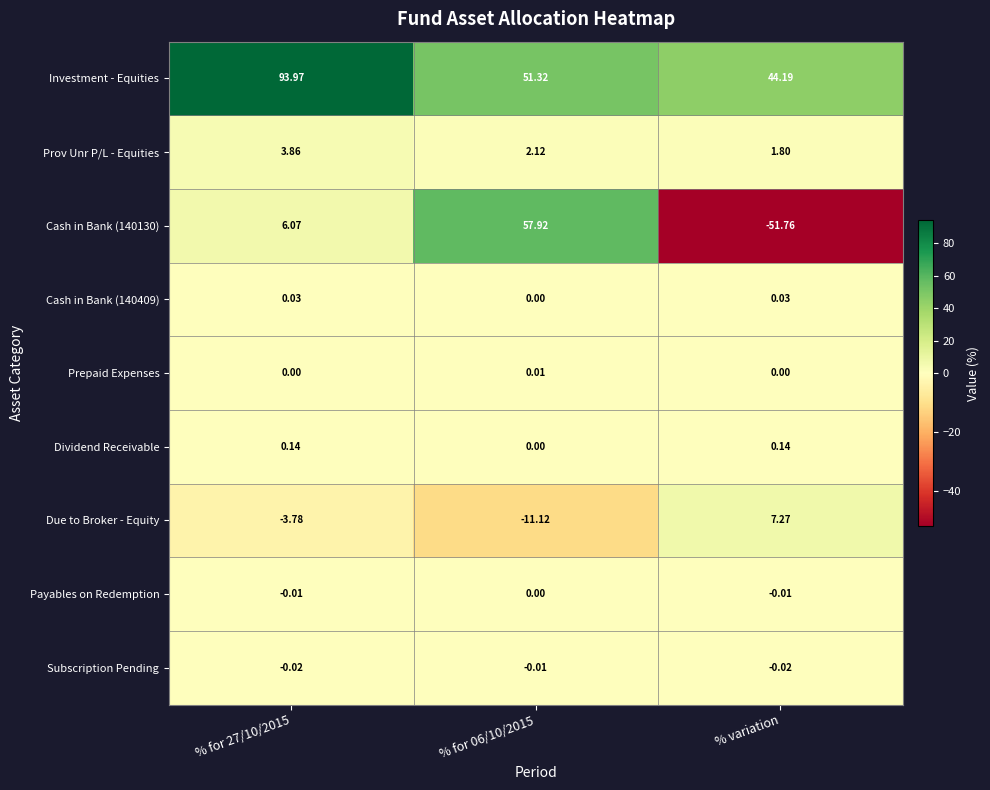

Which category has the lowest value in the Cash in Bank (140130) series?

% variation